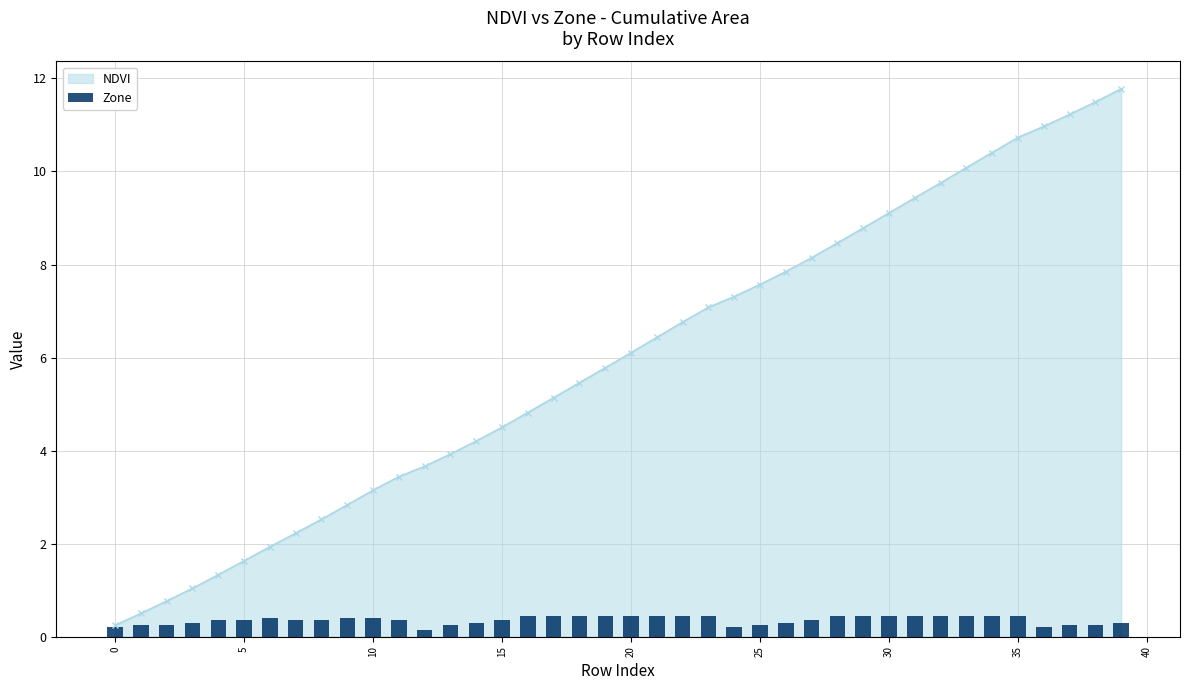

Is it true that the value at 28 is 0.6?

False